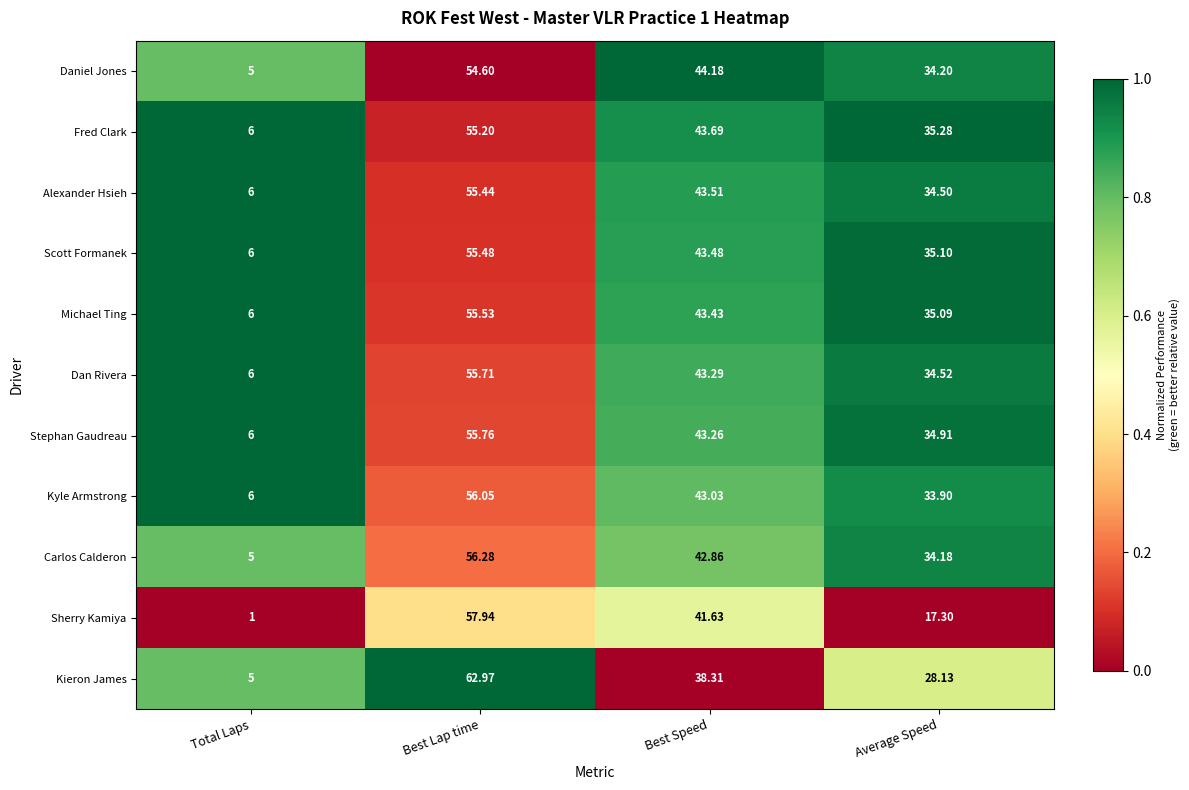

Which series has the largest total across all categories?

Fred Clark